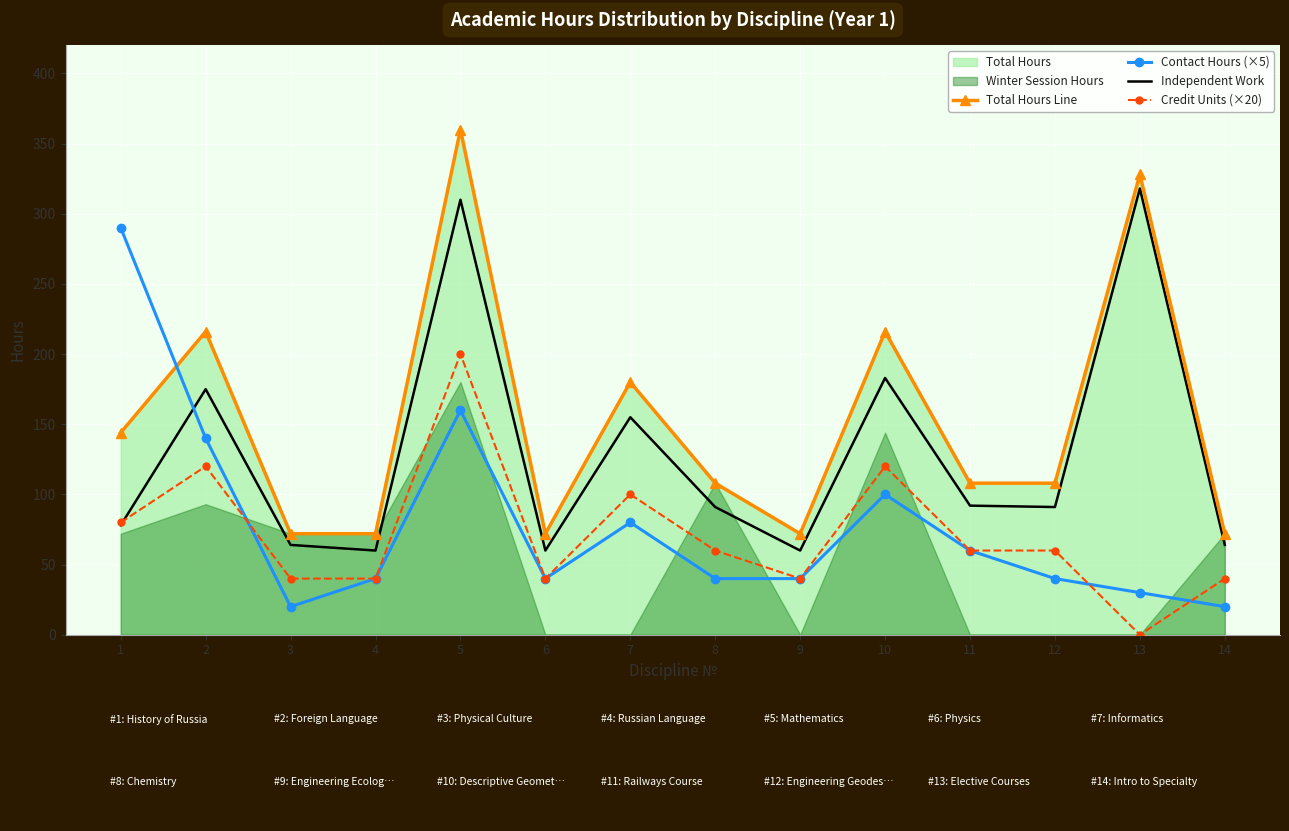

Reading left to right, list all the values displayed in this chart.

Total Hours Line: 1=144	2=216	3=72	4=72	5=360	6=72	7=180	8=108	9=72	10=216	11=108	12=108	13=328	14=72
Contact Hours (×5): 1=290	2=140	3=20	4=40	5=160	6=40	7=80	8=40	9=40	10=100	11=60	12=40	13=30	14=20
Independent Work: 1=78	2=175	3=64	4=60	5=310	6=60	7=155	8=91	9=60	10=183	11=92	12=91	13=318	14=64
Credit Units (×20): 1=80	2=120	3=40	4=40	5=200	6=40	7=100	8=60	9=40	10=120	11=60	12=60	13=0	14=40